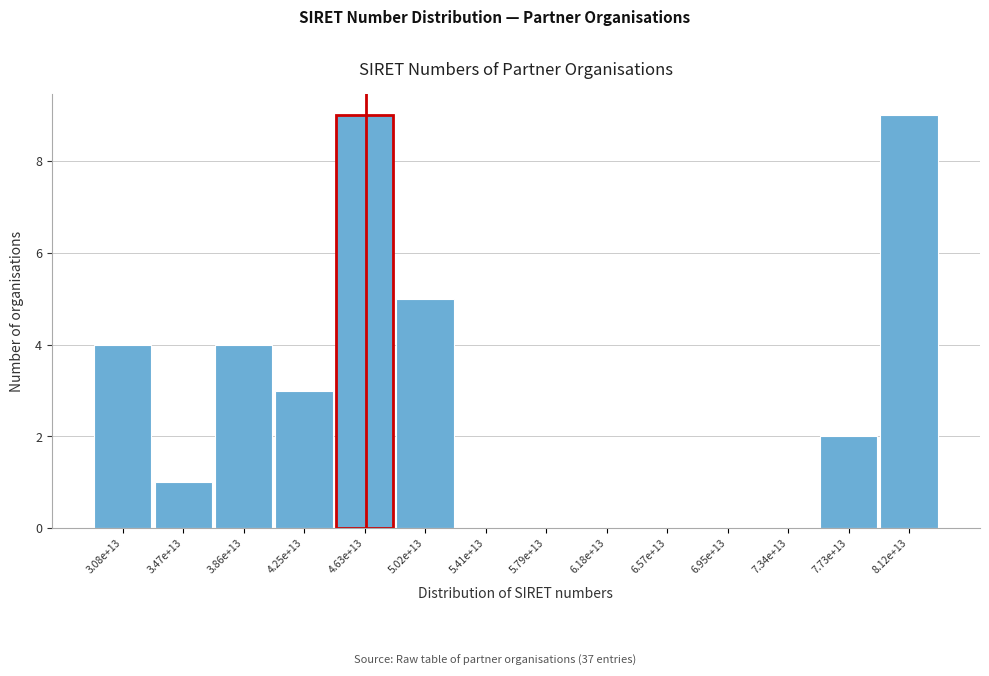

Reading left to right, transcribe all the data shown in this chart.

3.08e+13=4	3.47e+13=1	3.86e+13=4	4.25e+13=3	4.63e+13=9	5.02e+13=5	5.41e+13=0	5.79e+13=0	6.18e+13=0	6.57e+13=0	6.95e+13=0	7.34e+13=0	7.73e+13=2	8.12e+13=9